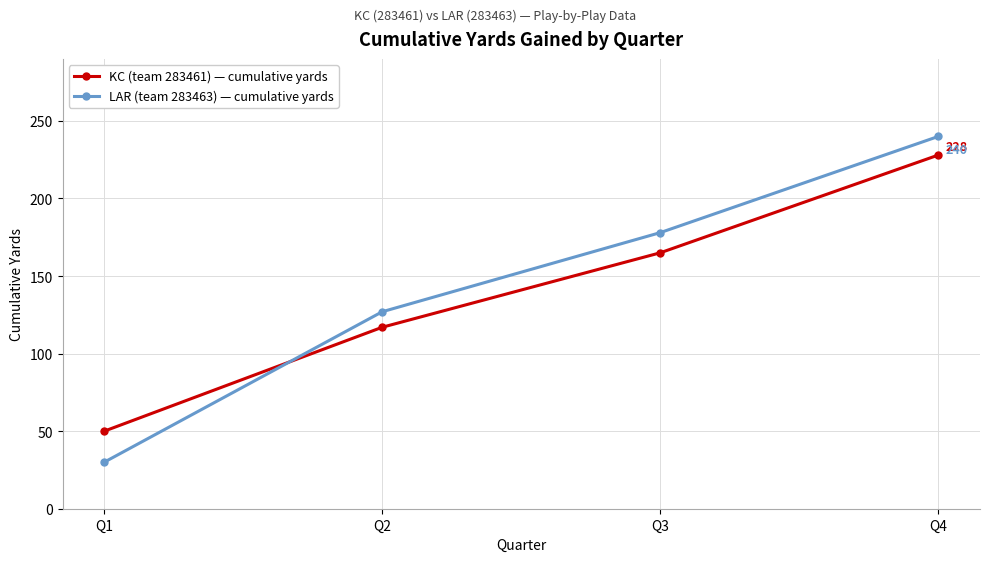

How many distinct data groups are displayed?

2